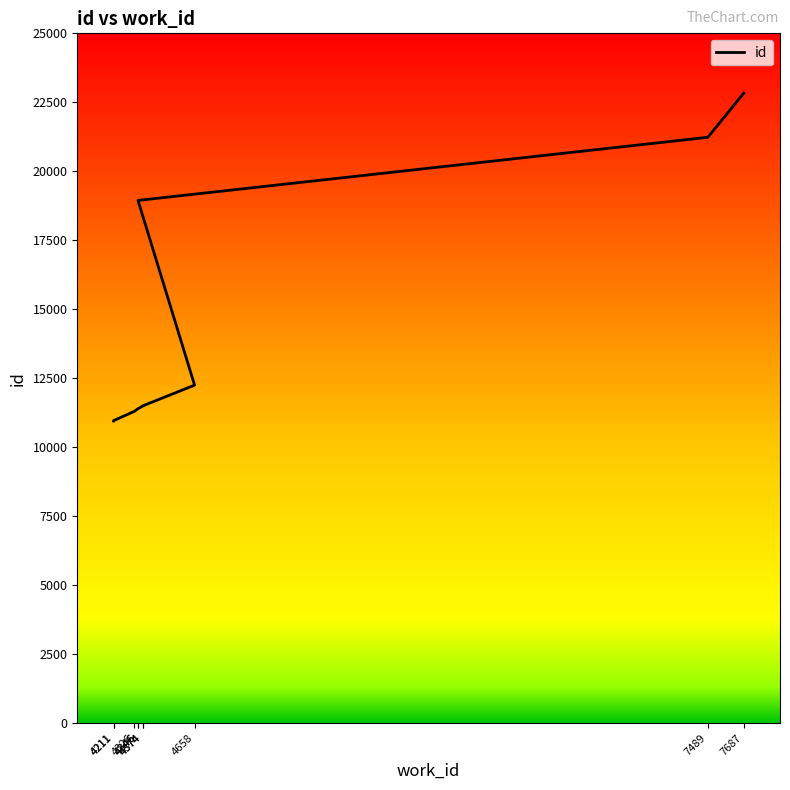

The value at 4374 is 11502. True or false?

True